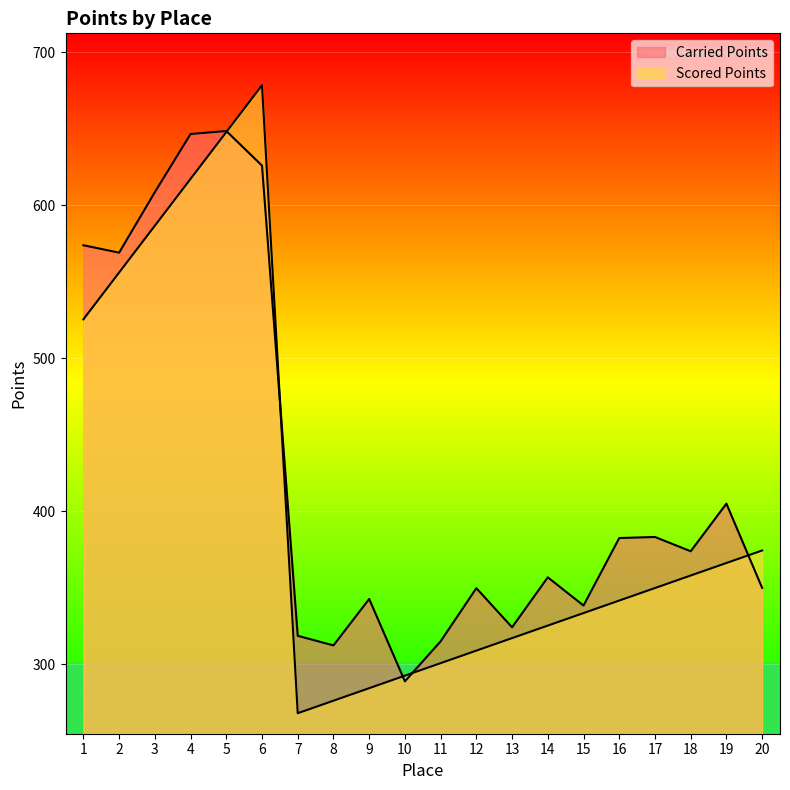

Where does the Scored Points series first go above 349?

1